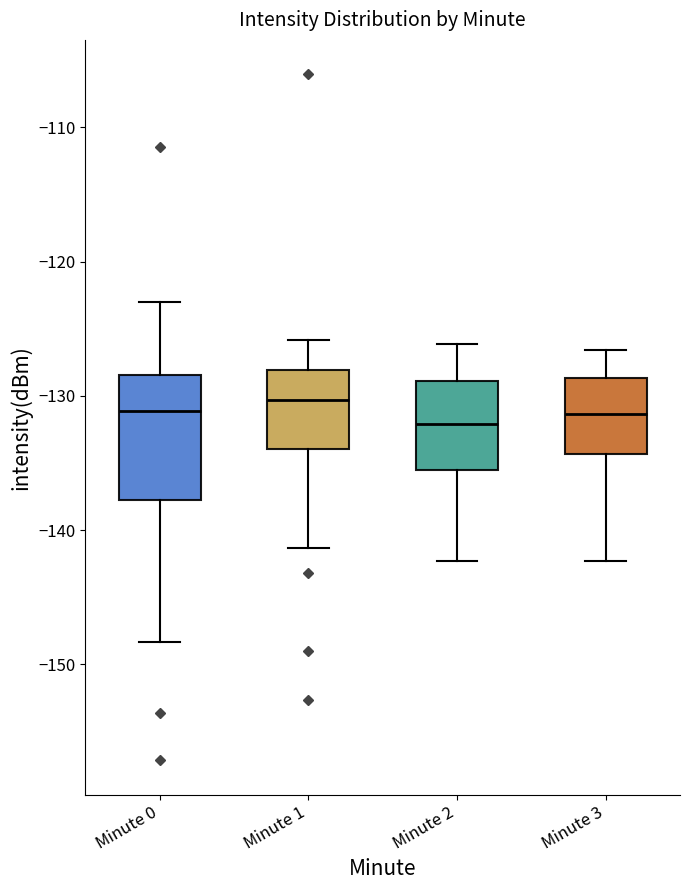

Reading left to right, transcribe this box plot: for each box, give where its median line is, the range the box spans, and where its two whiskers end, as read against the y-axis. The values are not printed on the chart, so give them approximately, as read against the axis.

Minute 0: median -131, box -138 to -128, whiskers -148 to -123
Minute 1: median -130, box -134 to -128, whiskers -141 to -126
Minute 2: median -132, box -136 to -129, whiskers -142 to -126
Minute 3: median -131, box -134 to -129, whiskers -142 to -127